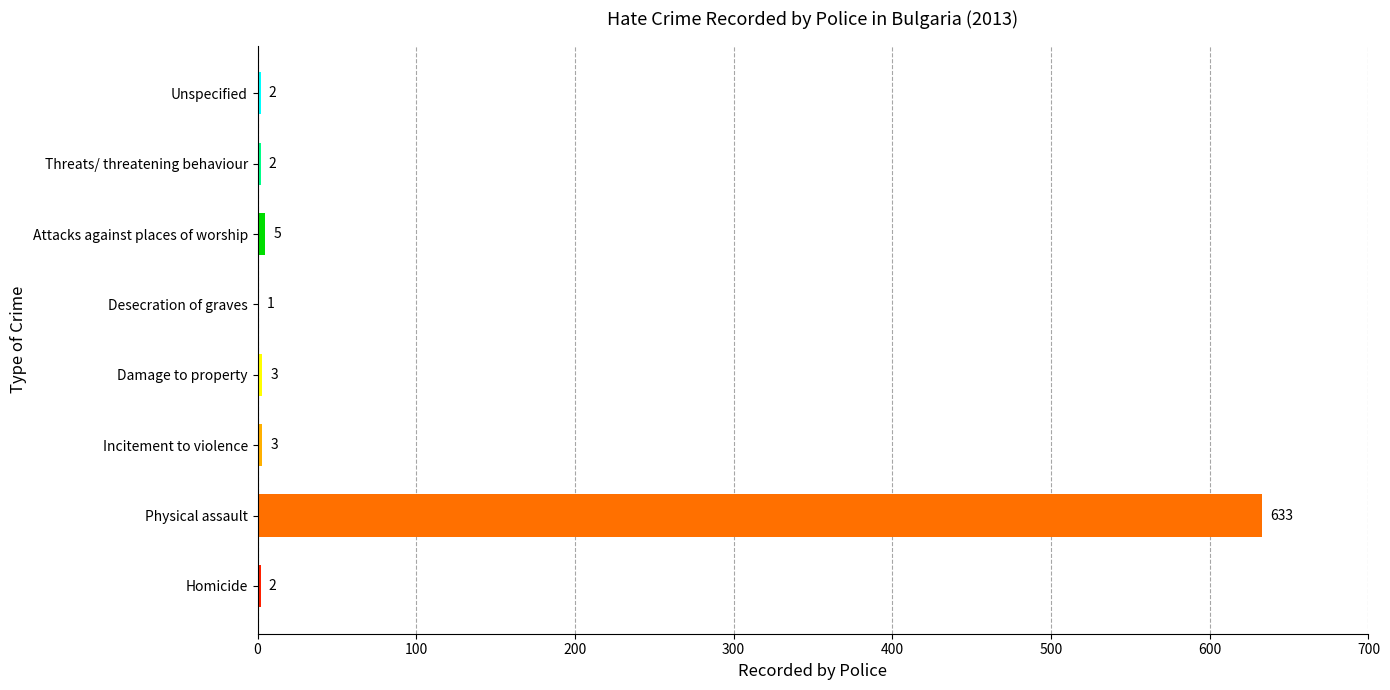

What is the greatest value displayed?

633